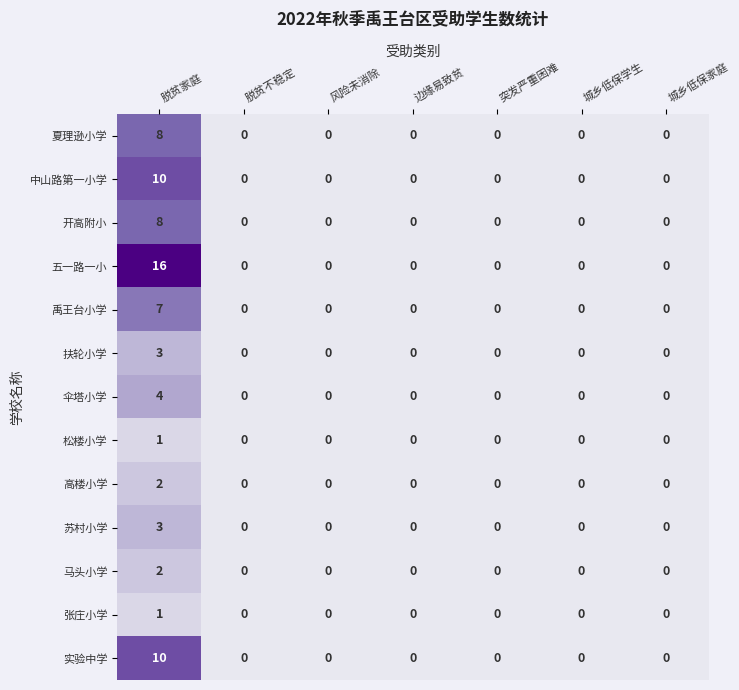

The value of 五一路一小 at 城乡低保家庭 is 0. True or false?

True